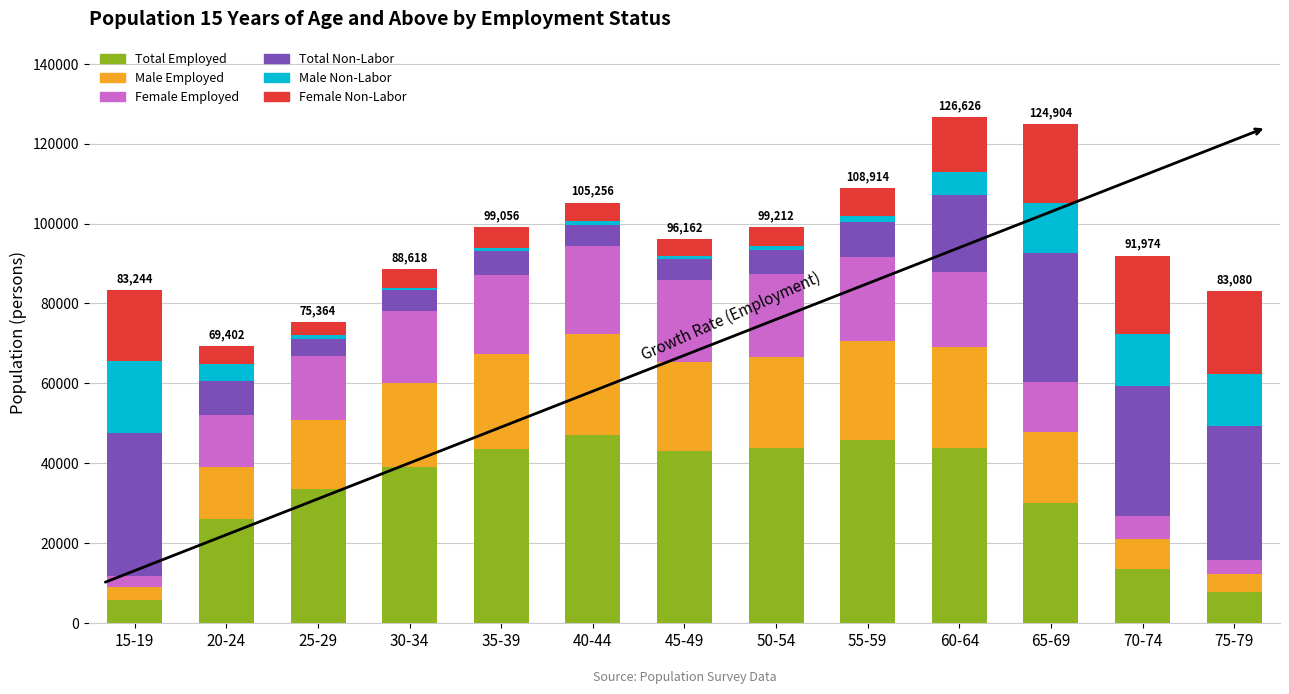

What is the lowest value of the Total Employed series?

5826